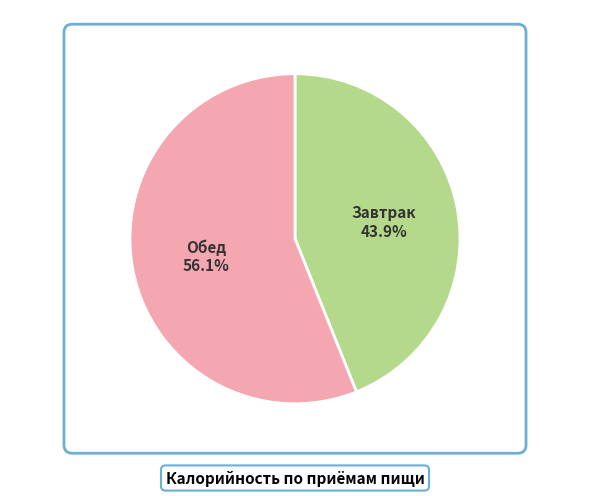

Is there a majority slice in this chart?

Yes